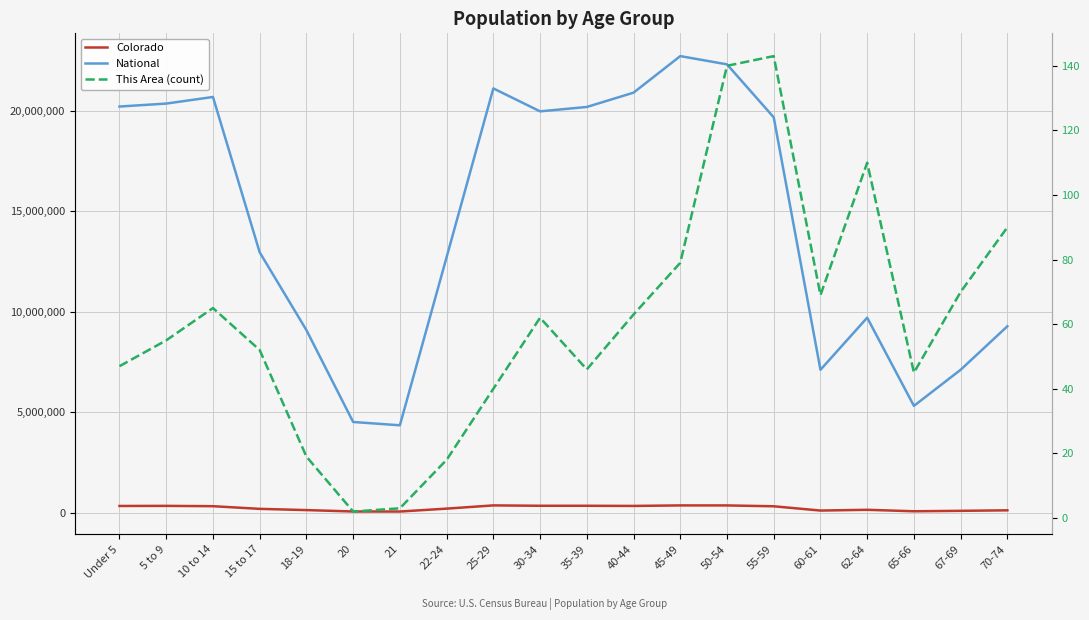

Reading right to left, list all the values displayed in this chart.

Colorado: 127468	102339	80153	153626	115654	328364	371063	371635	346039	353605	353819	372459	211793	67385	69437	139083	200392	332654	348603	343960
National: 9278166	7115361	5319902	9704197	7113727	19664805	22298125	22708591	20890964	20179642	19962099	21101849	12712576	4354294	4519129	9086089	12954254	20677194	20348657	20201362
This Area (count): 90	70	45	110	69	143	140	79	63	46	62	40	18	3	2	19	52	65	55	47